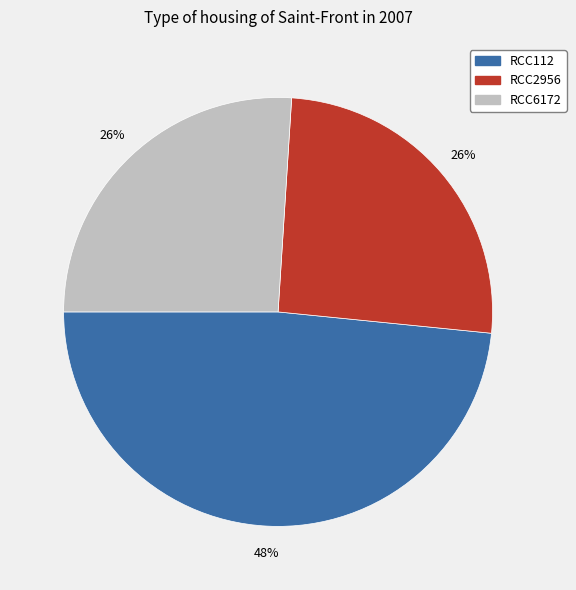

Is it true that RCC112 is 60% of the pie?

False